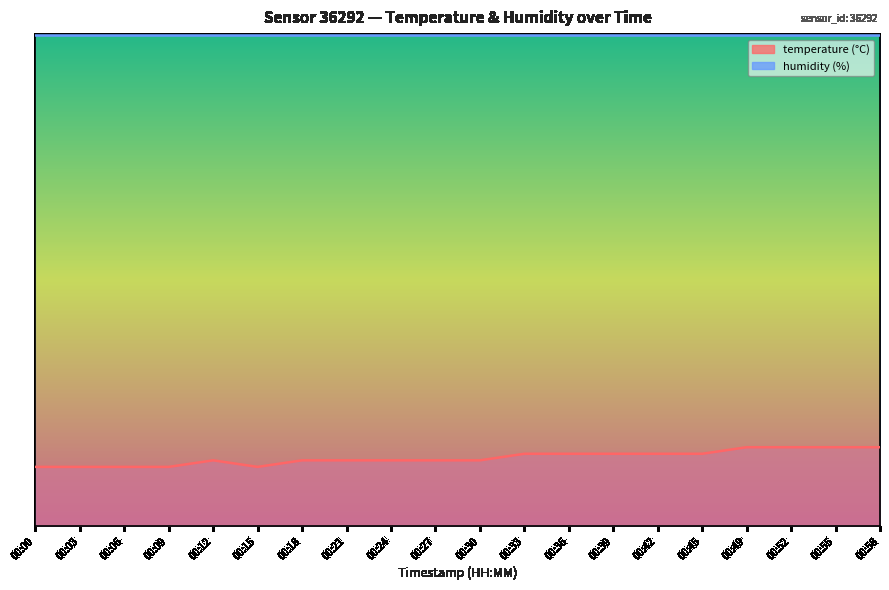

Where does the data first go above 26?

00:12